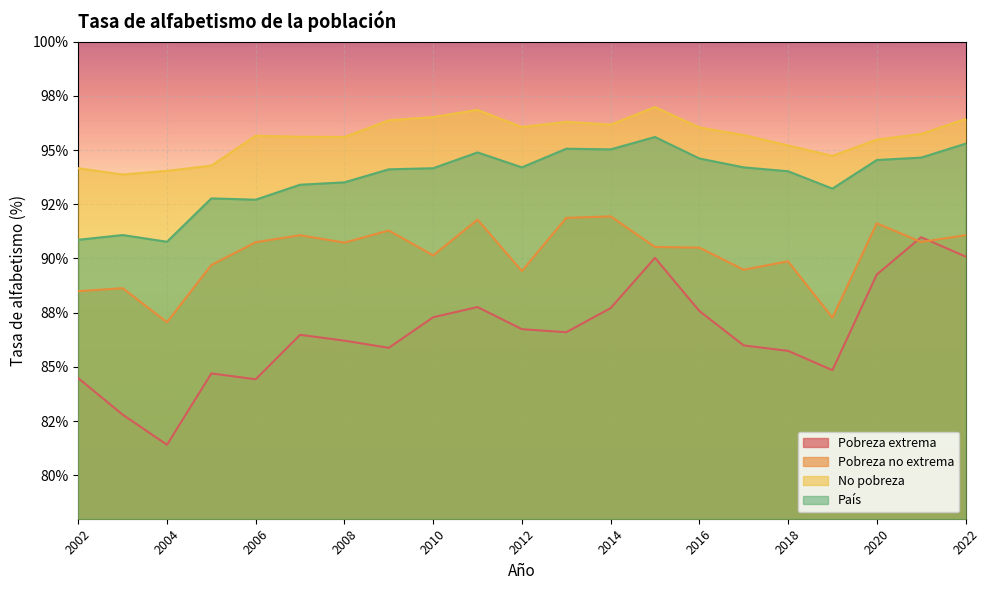

Where is No pobreza nearest to the value 95?

2018